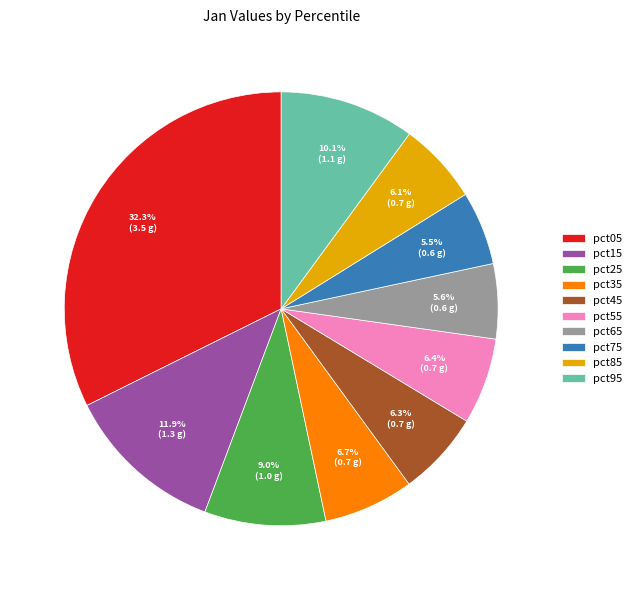

True or false: pct55 accounts for 6% of the total.

True